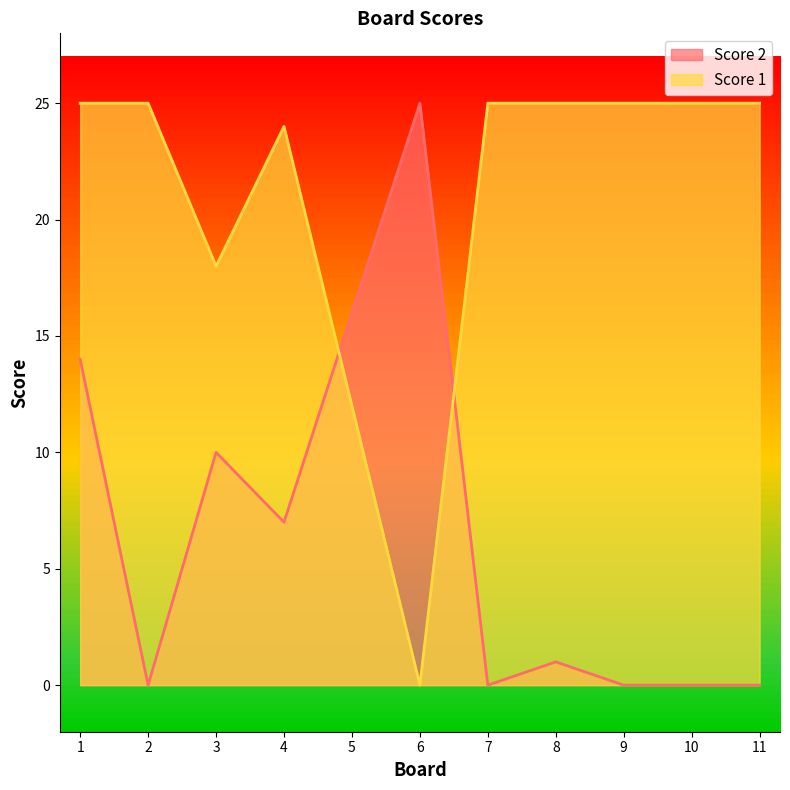

Between 5 and 9, which series saw the biggest shift?

Score 2